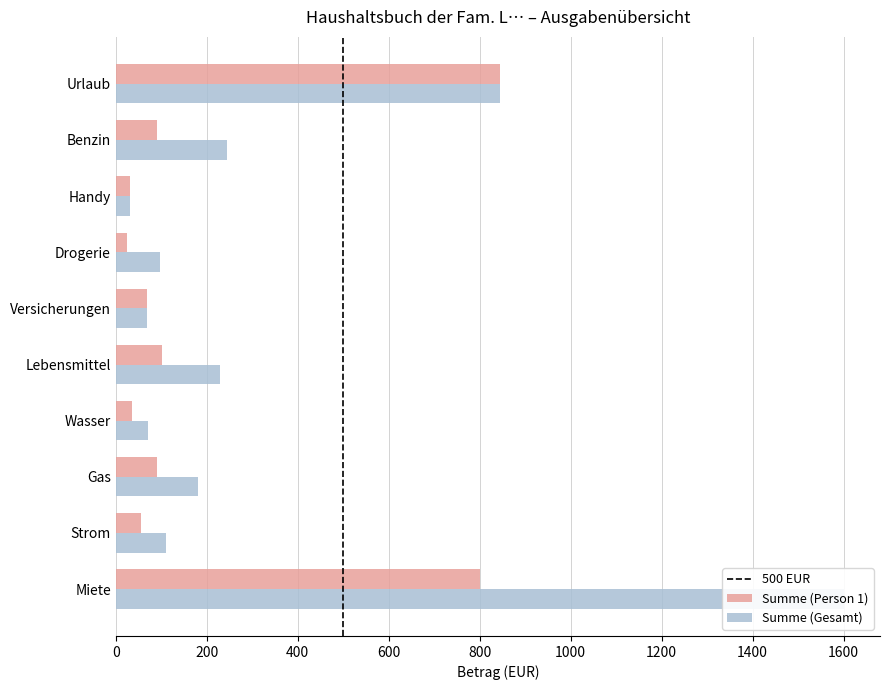

At Strom, list the series in order from smallest to largest.

Summe (Person 1), Summe (Gesamt)